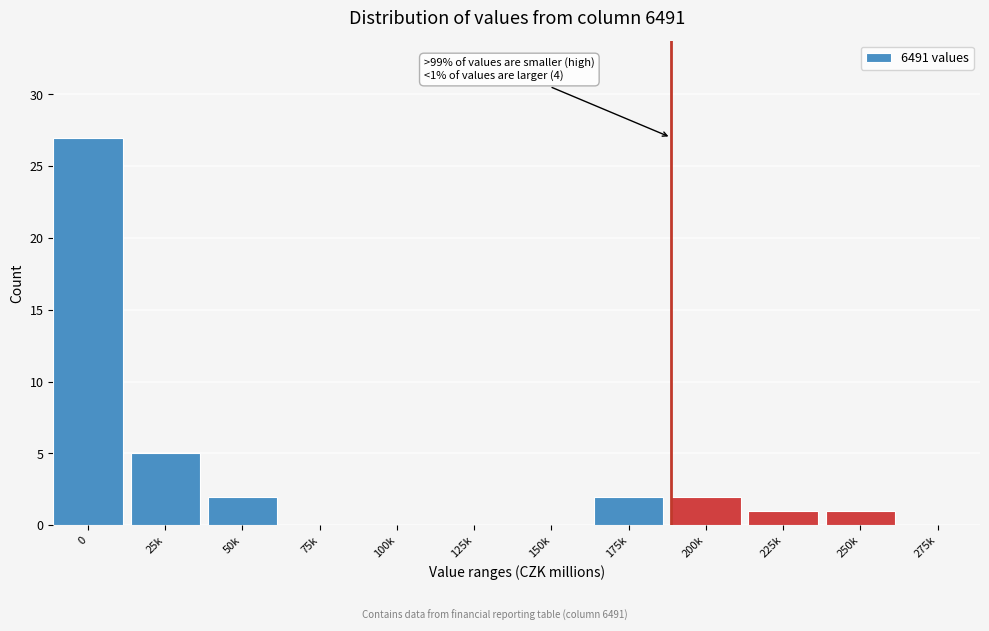

Reading right to left, transcribe all the data shown in this chart.

275k=0	250k=1	225k=1	200k=2	175k=2	150k=0	125k=0	100k=0	75k=0	50k=2	25k=5	0=27